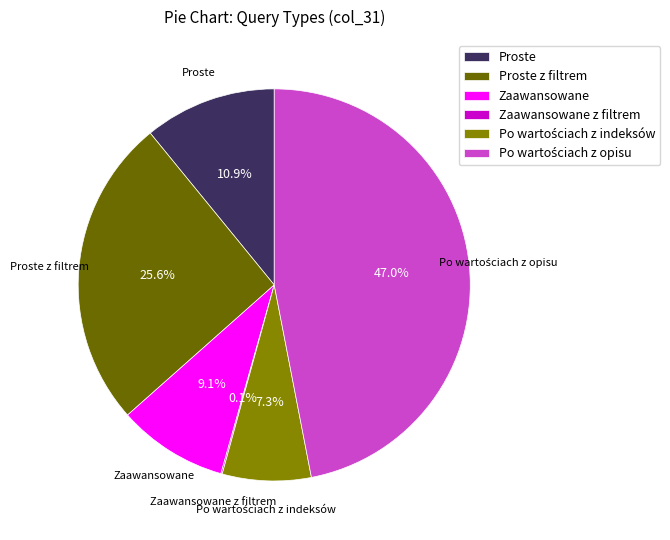

Is there a majority slice in this chart?

No